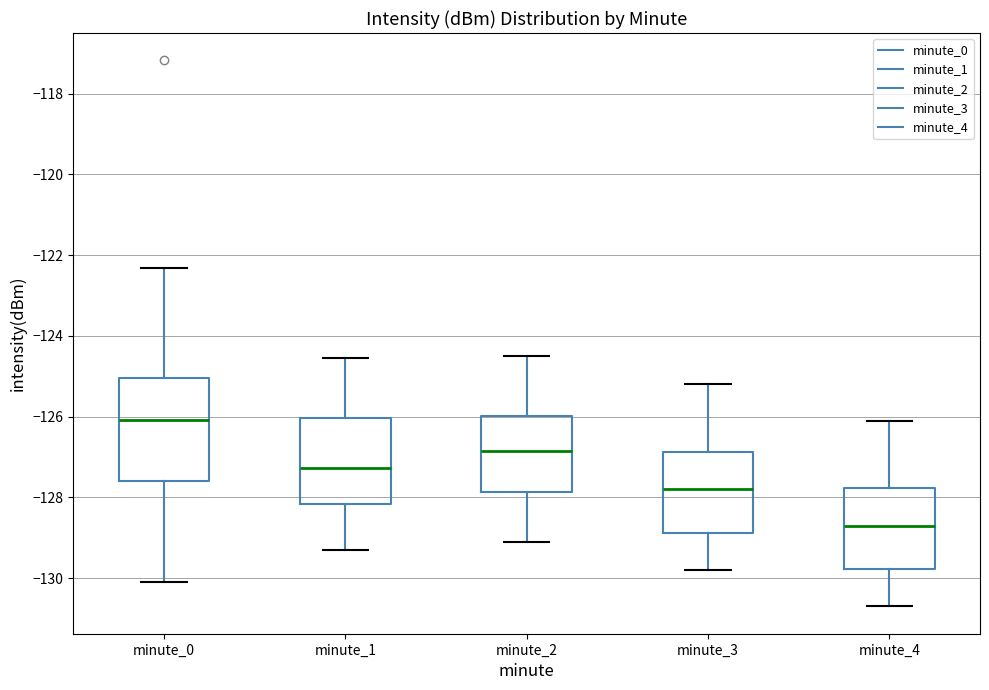

Reading left to right, transcribe this box plot: for each box, give where its median line is, the range the box spans, and where its two whiskers end, as read against the y-axis. The values are not printed on the chart, so give them approximately, as read against the axis.

minute_0: median -126.0, box -127.6 to -125.0, whiskers -130.0 to -122.4
minute_1: median -127.2, box -128.2 to -126.0, whiskers -129.2 to -124.6
minute_2: median -126.8, box -127.8 to -126.0, whiskers -129.0 to -124.4
minute_3: median -127.8, box -128.8 to -126.8, whiskers -129.8 to -125.2
minute_4: median -128.6, box -129.8 to -127.8, whiskers -130.6 to -126.0